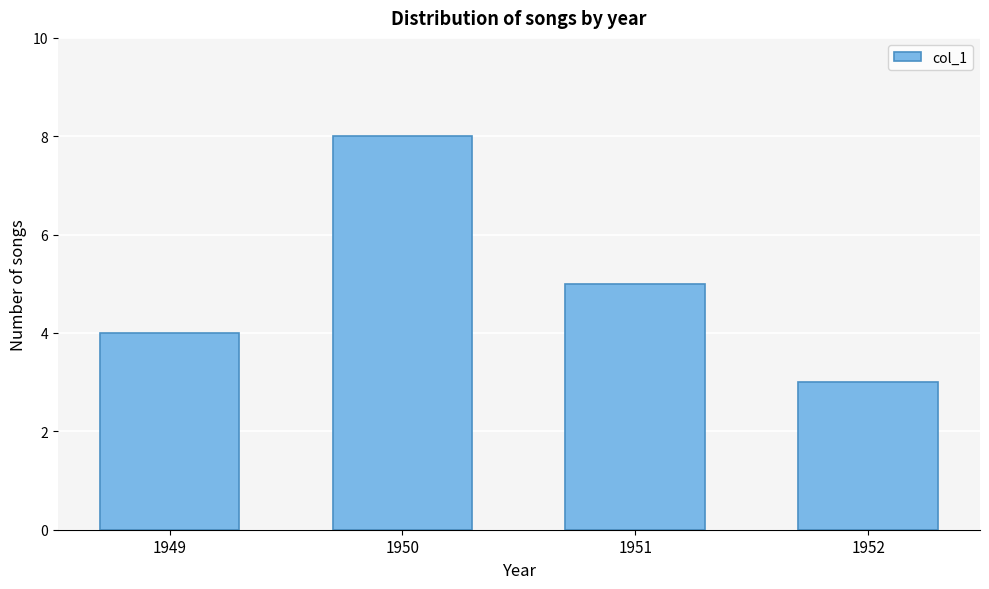

Reading left to right, extract all data points from this chart.

4	8	5	3